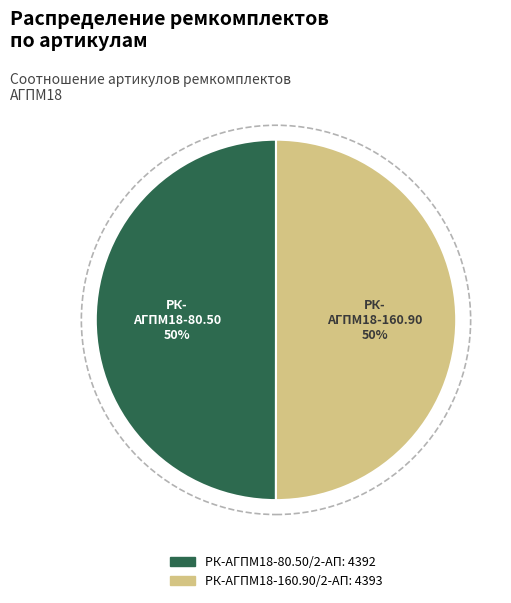

To the nearest percent, what is the average slice percentage?

50%